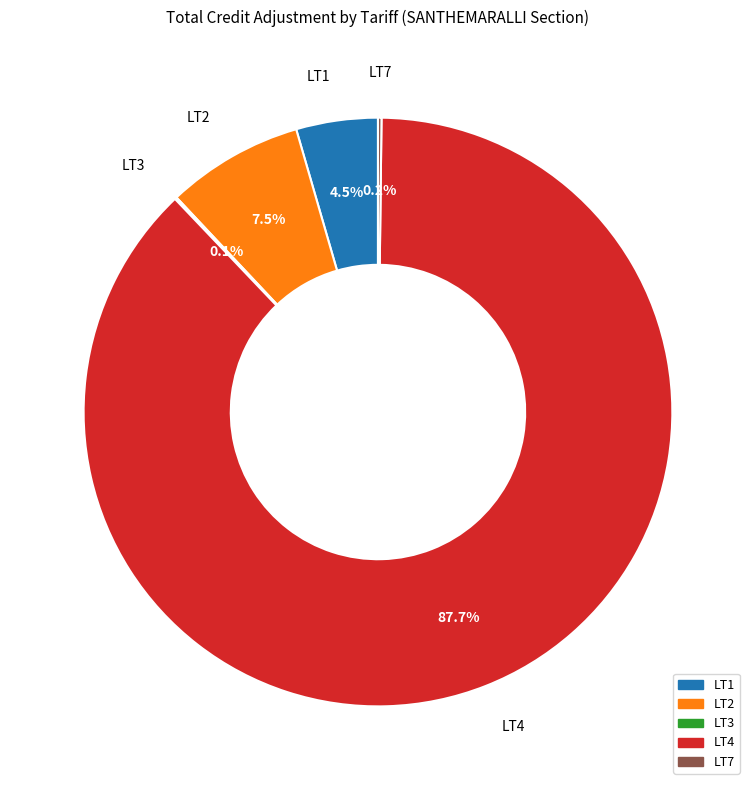

Is there any slice that represents more than half of the pie?

Yes